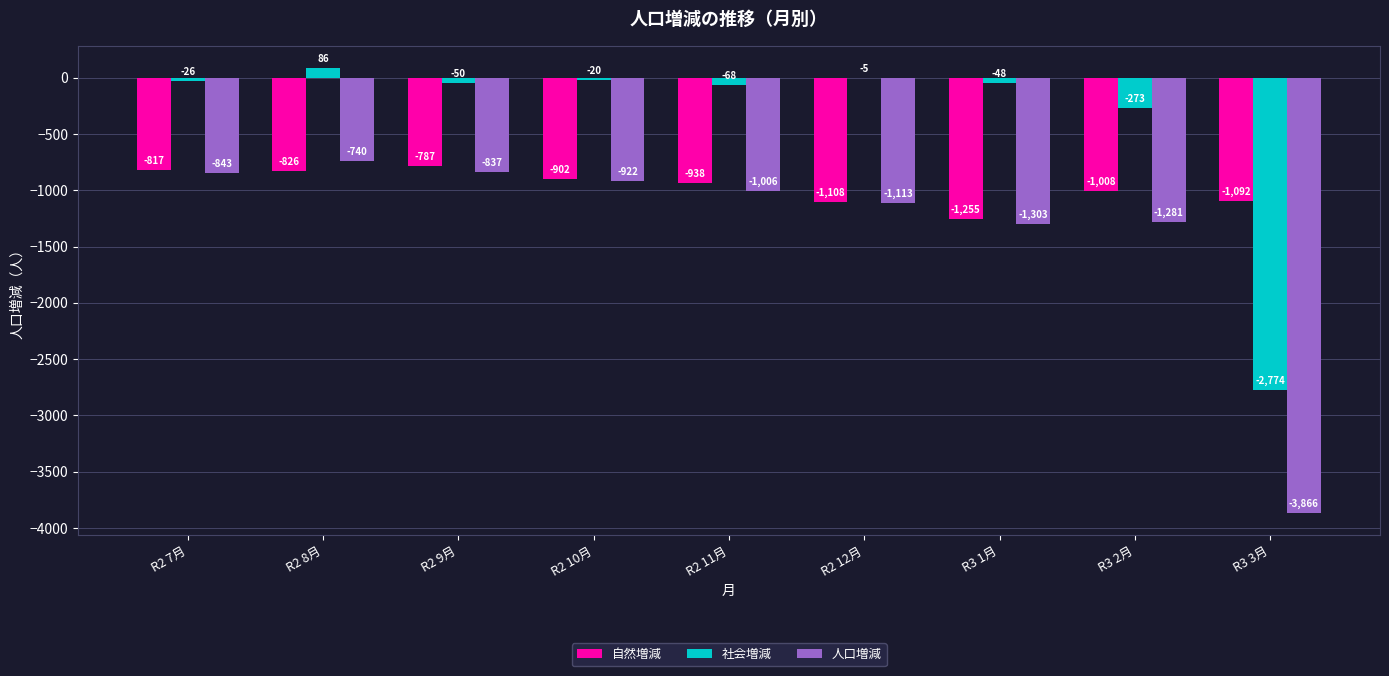

Which series has the largest range (max minus min)?

人口増減